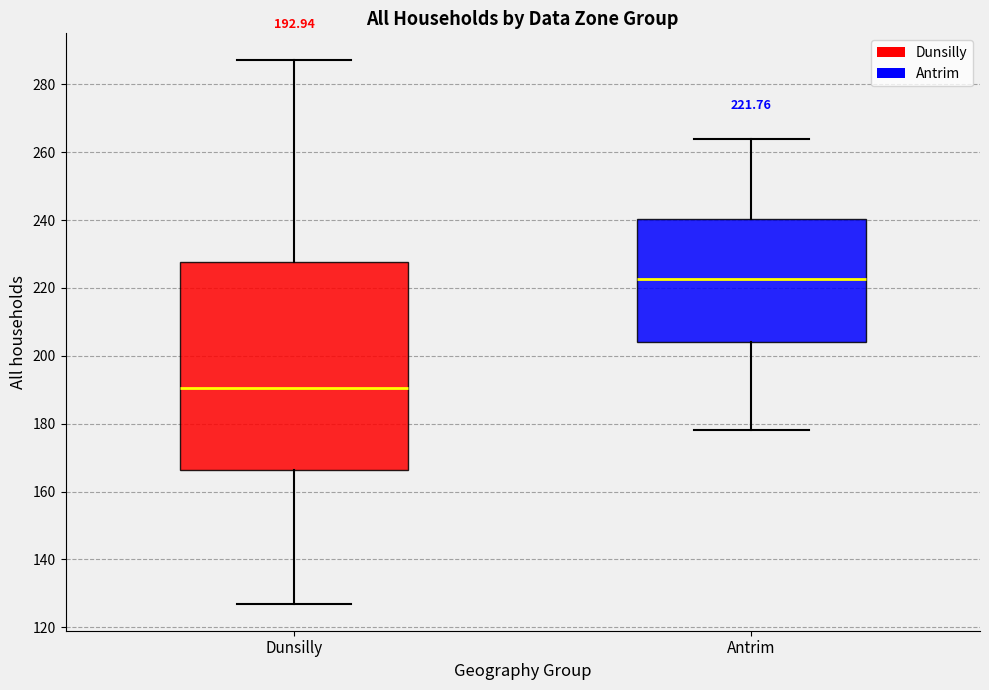

Which box's median line is the lowest?

Dunsilly